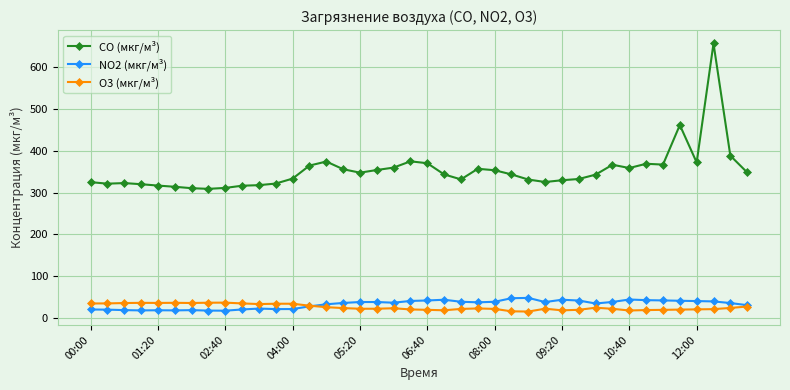

How many categories are shown in the chart?

40